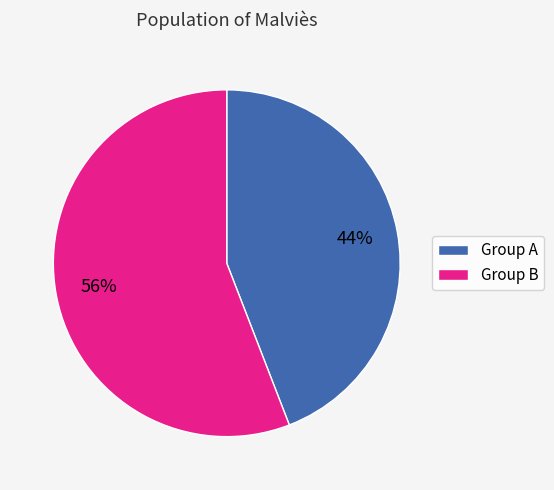

What is the smallest slice in the pie chart?

Group A